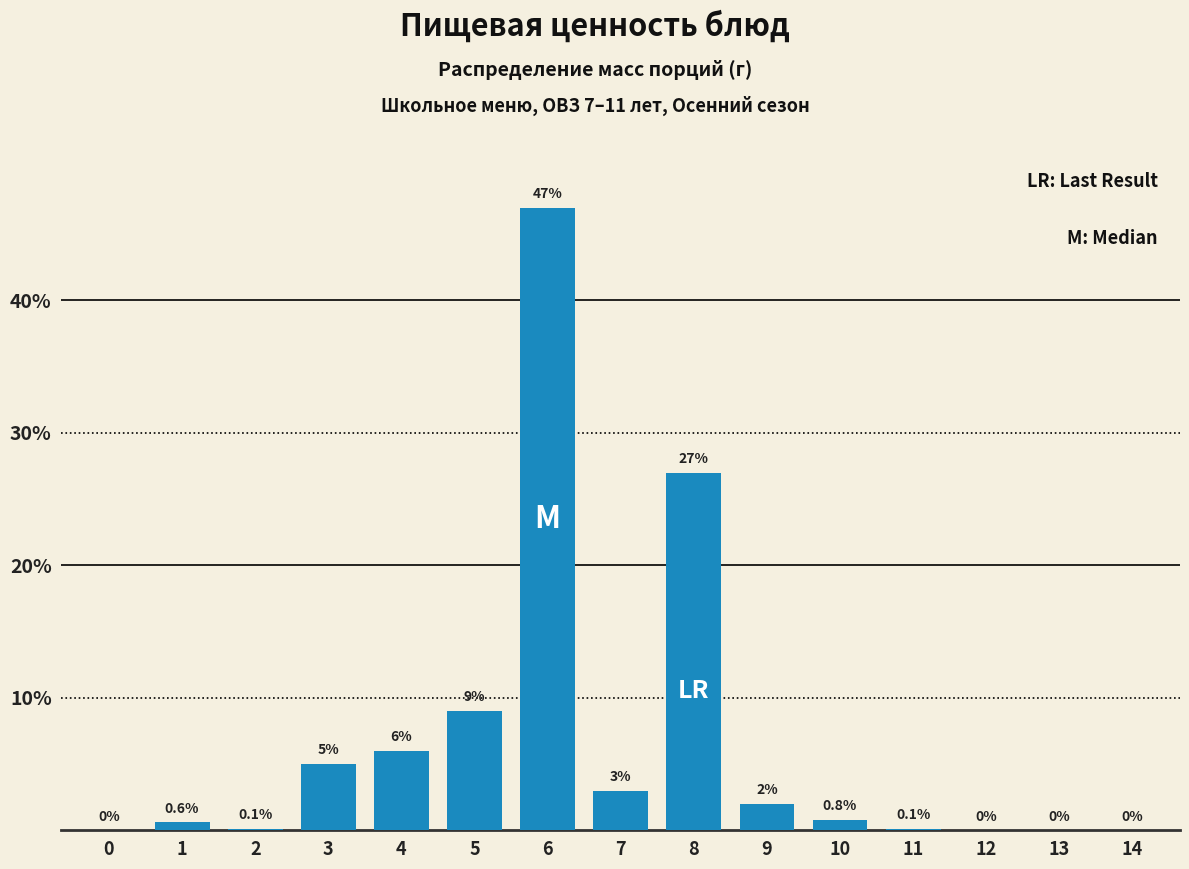

Reading left to right, transcribe all the data shown in this chart.

0=0.0	1=0.6	2=0.1	3=5.0	4=6.0	5=9.0	6=47.0	7=3.0	8=27.0	9=2.0	10=0.8	11=0.1	12=0.0	13=0.0	14=0.0